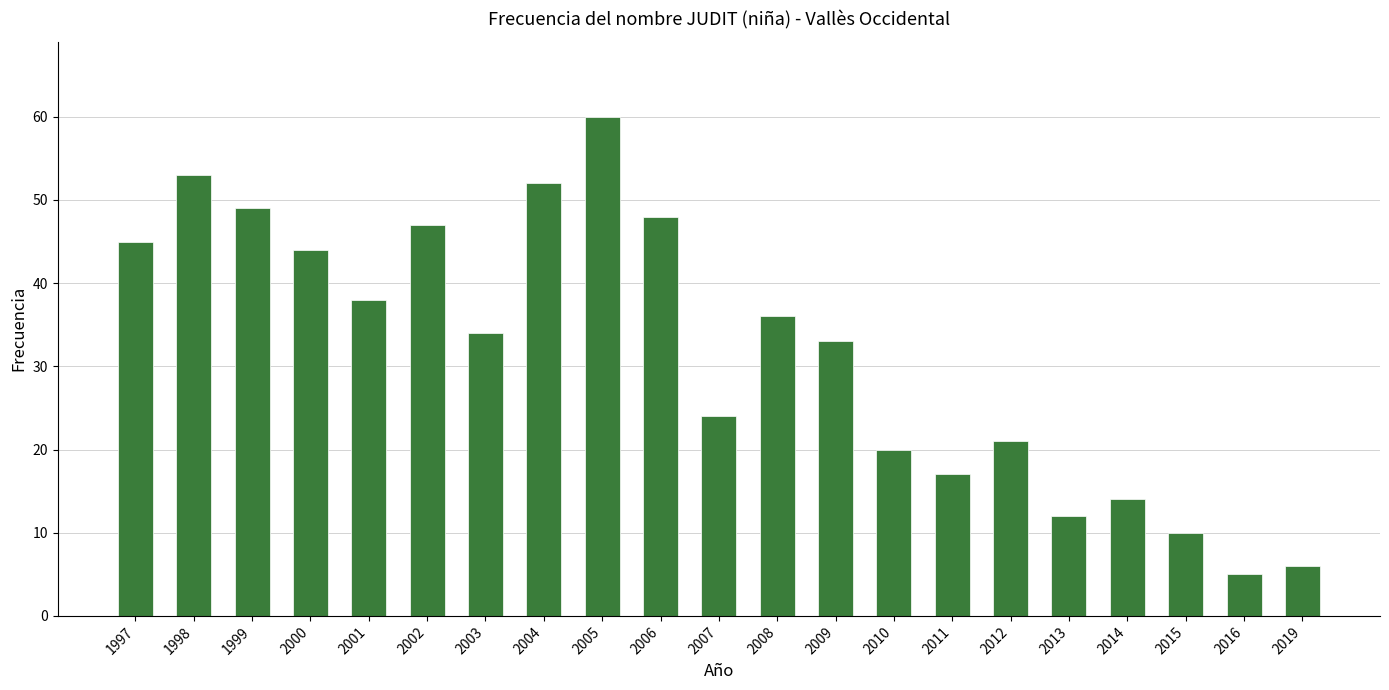

List the labels in order of value, largest first.

2005, 1998, 2004, 1999, 2006, 2002, 1997, 2000, 2001, 2008, 2003, 2009, 2007, 2012, 2010, 2011, 2014, 2013, 2015, 2019, 2016